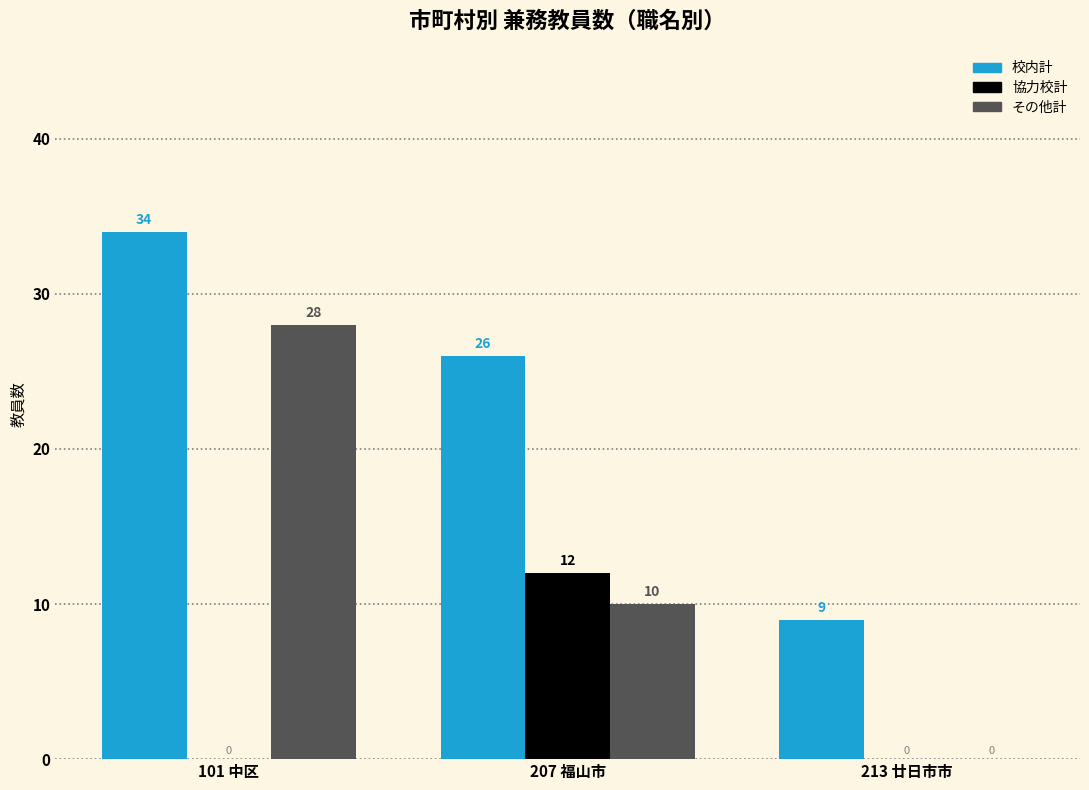

The value of その他計 at 207 福山市 is 3. True or false?

False